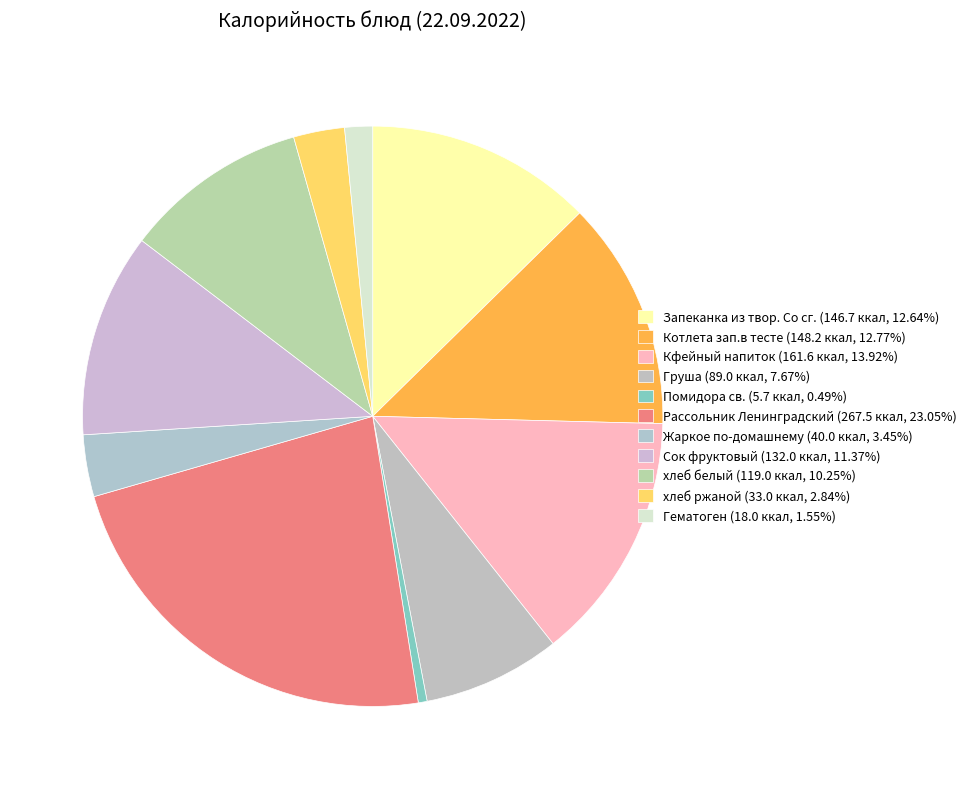

True or false: Жаркое по-домашнему accounts for 10% of the total.

False